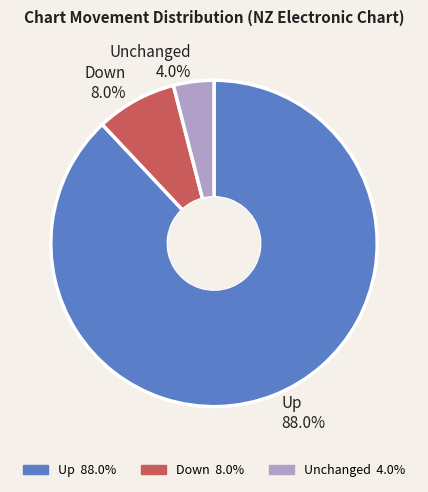

Which category accounts for the majority?

Up 88.0%